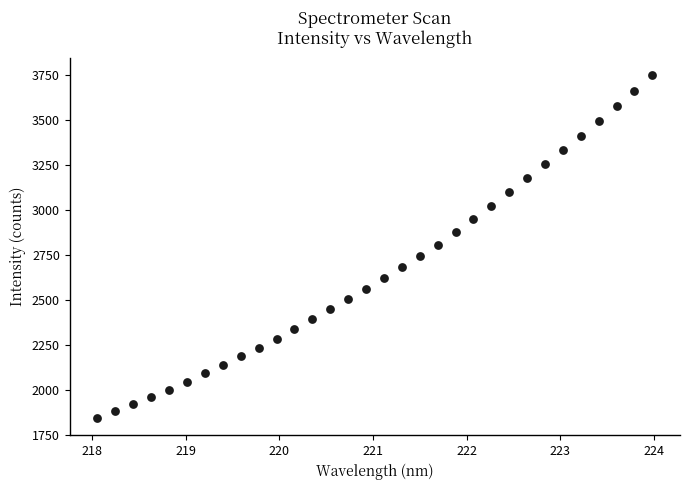

What is the range of X values (max minus min)?

5.9